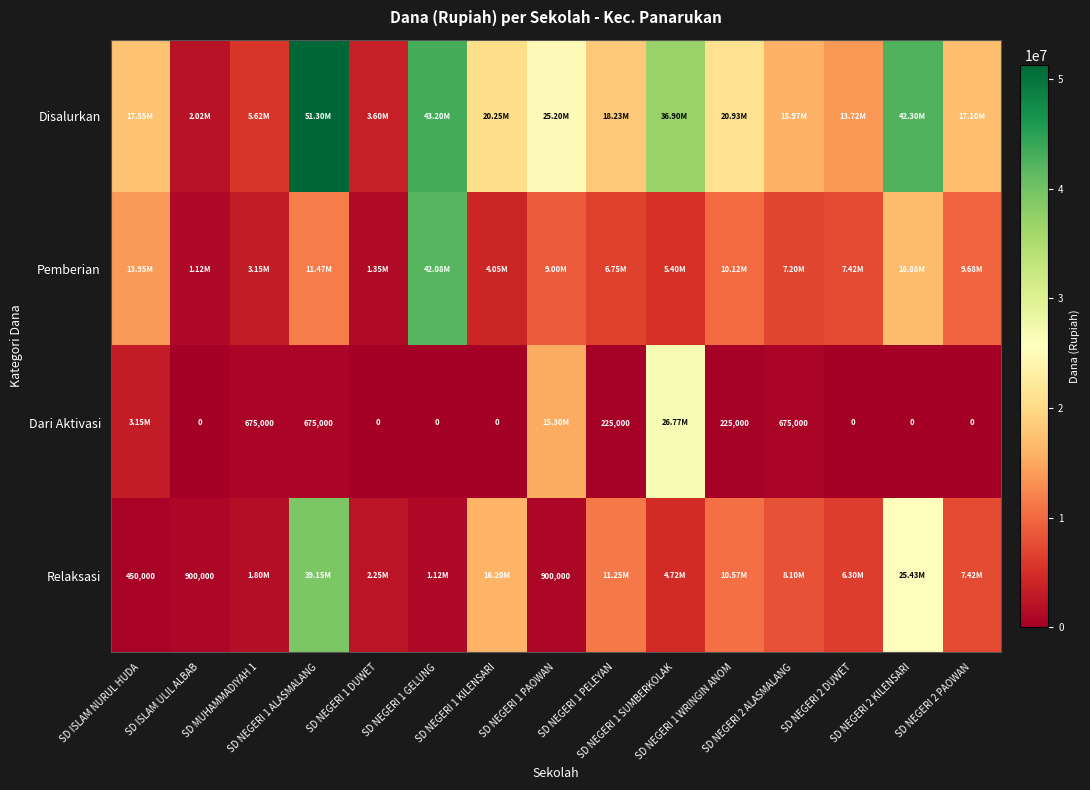

What is the minimum value for Relaksasi?

450000